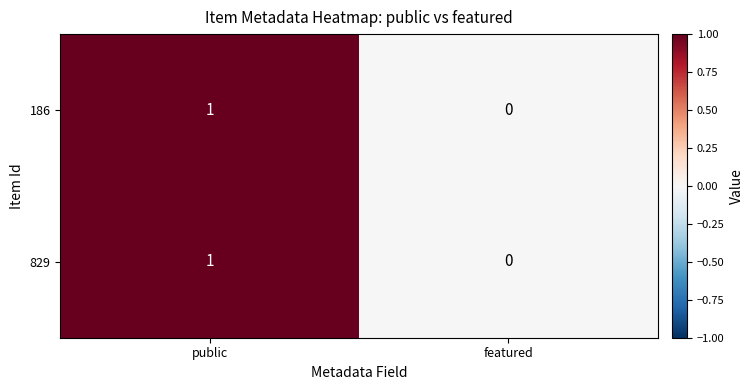

Reading left to right, list all the values displayed in this chart.

186: 1	0
829: 1	0